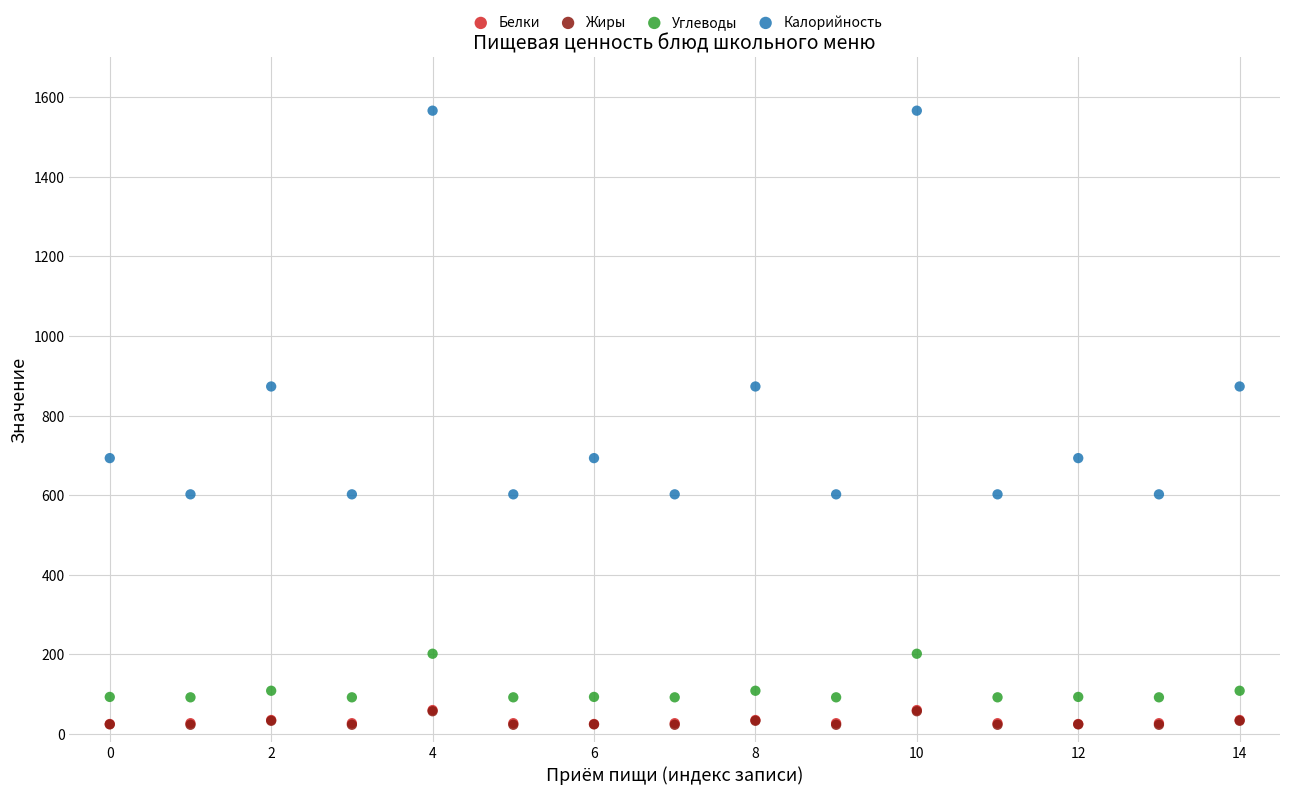

Which series has the largest Y range (max minus min)?

Калорийность